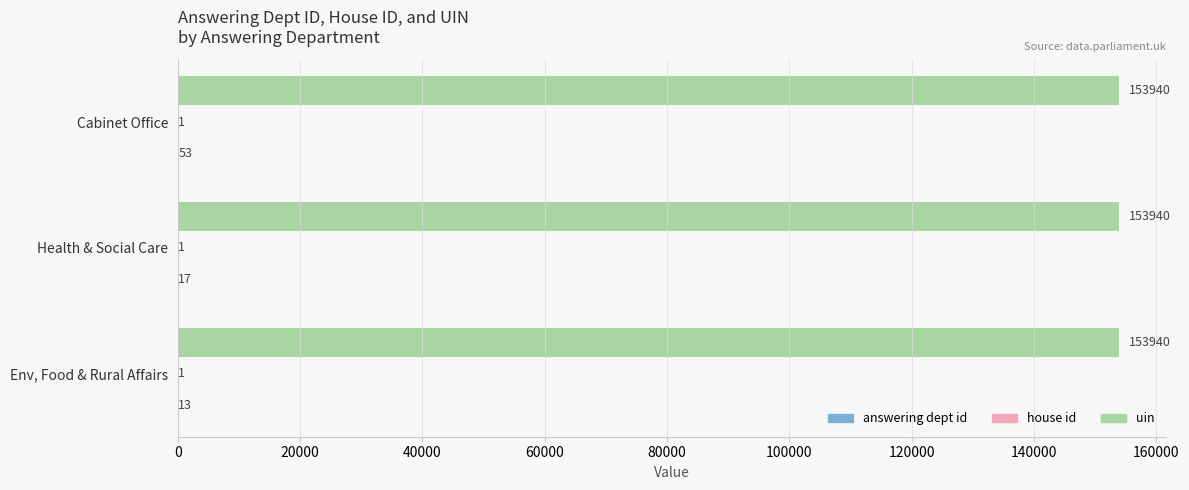

What is the maximum value shown in the chart?

153940